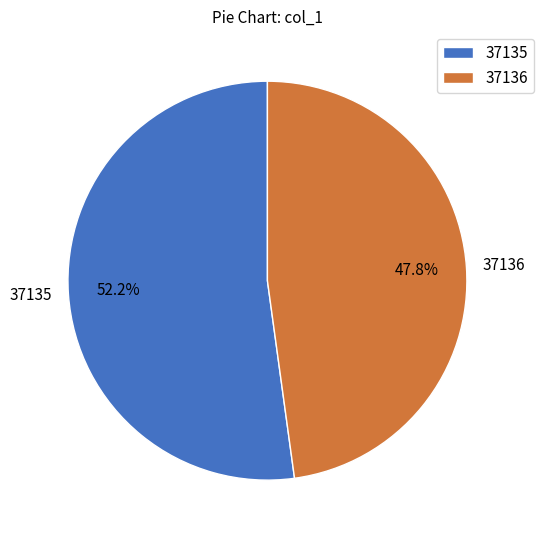

To the nearest percent, what percentage of the pie is 37136?

48%